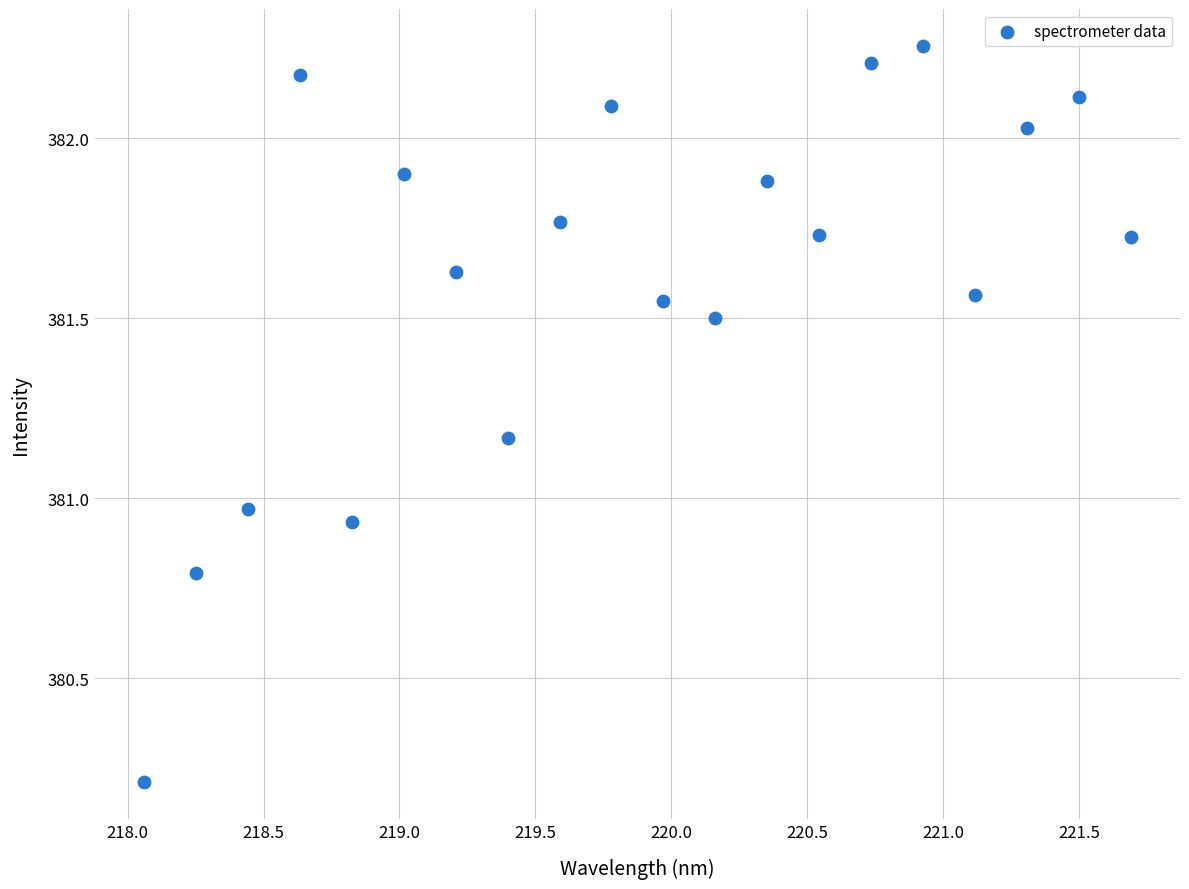

What is the range of Y values (max minus min)?

2.0